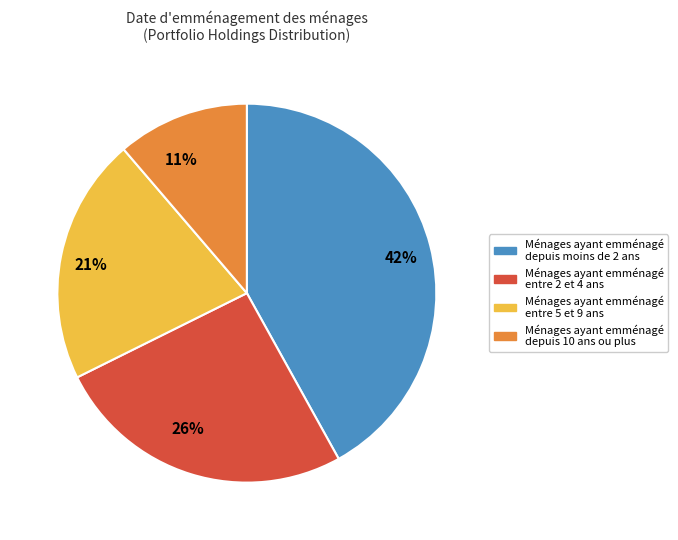

To the nearest percent, what is the combined percentage of 21% and 11%?

32%